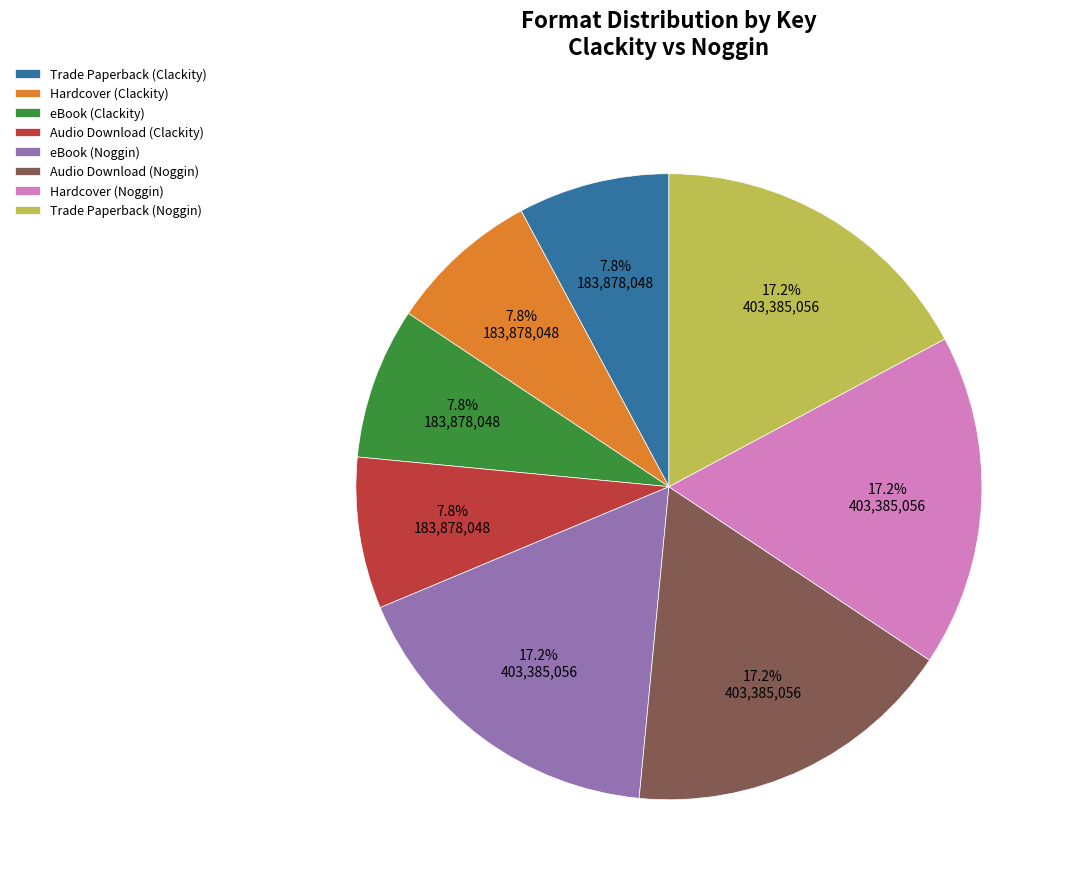

Is there a majority slice in this chart?

No